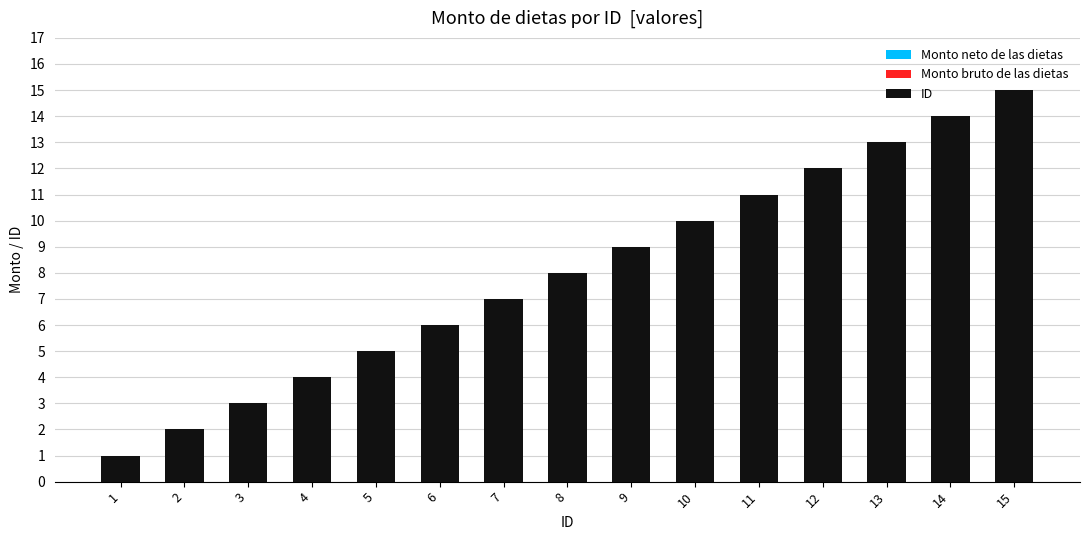

Count the number of categories in the chart.

15